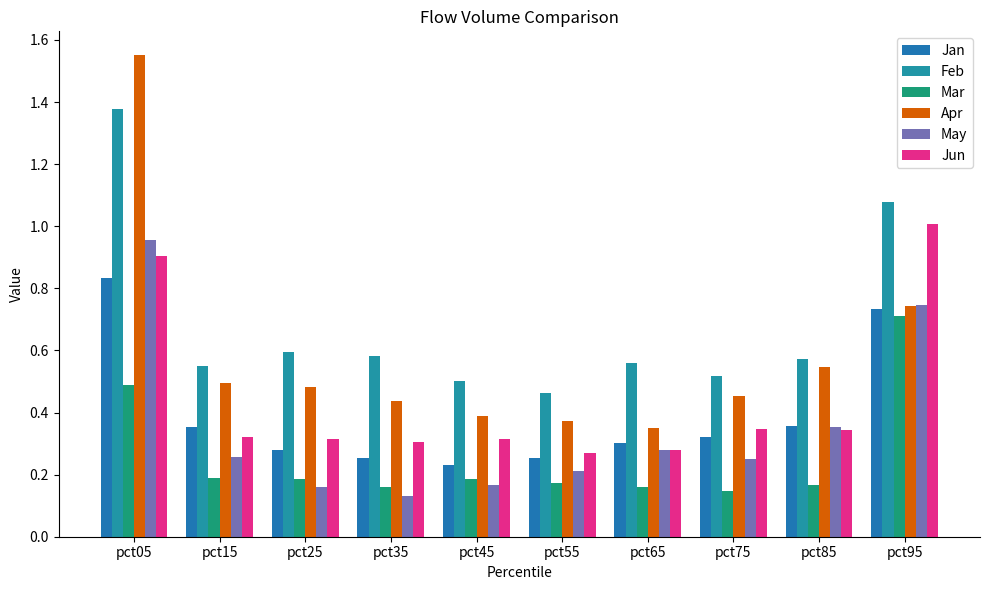

What is the average value of the Mar series?

0.3